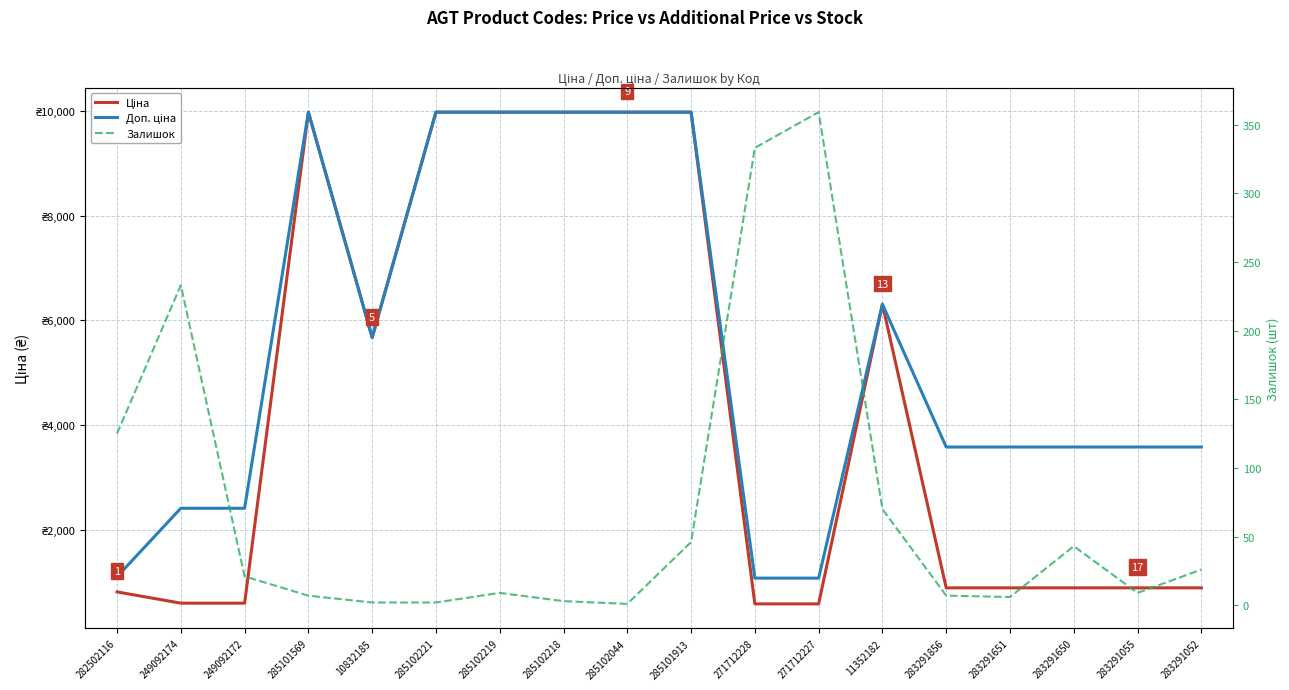

How many lines are shown in the chart?

3